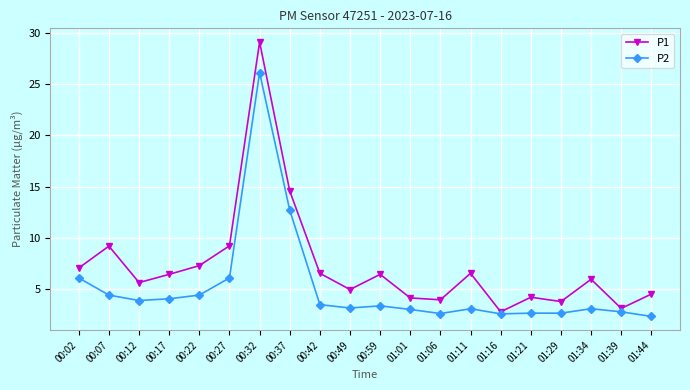

What is the sum of all P1 values?

145.6